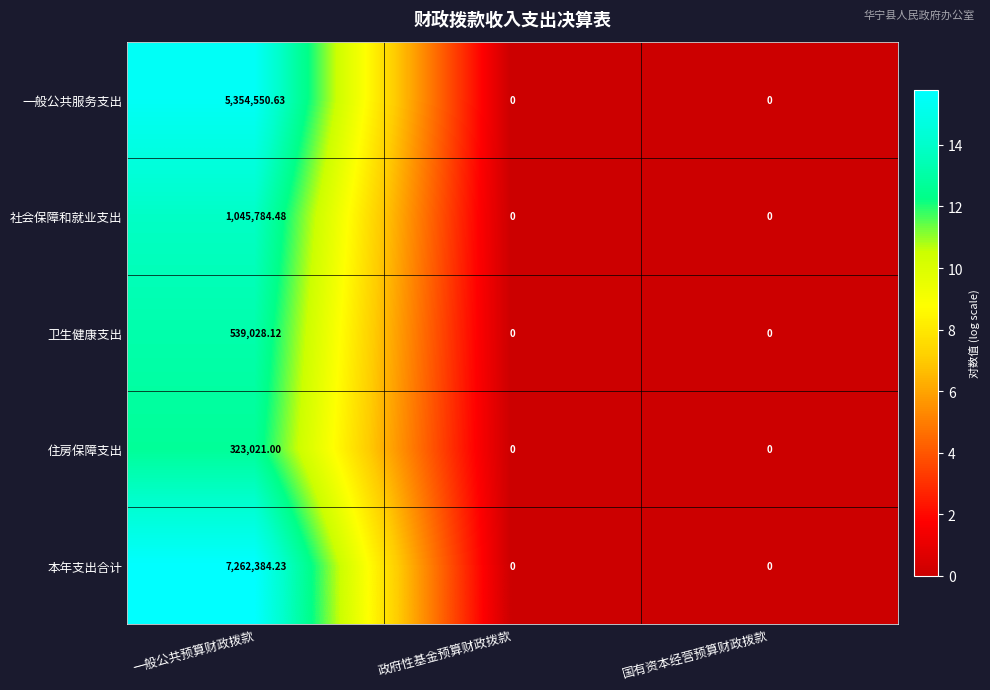

How many series are shown in this chart?

5